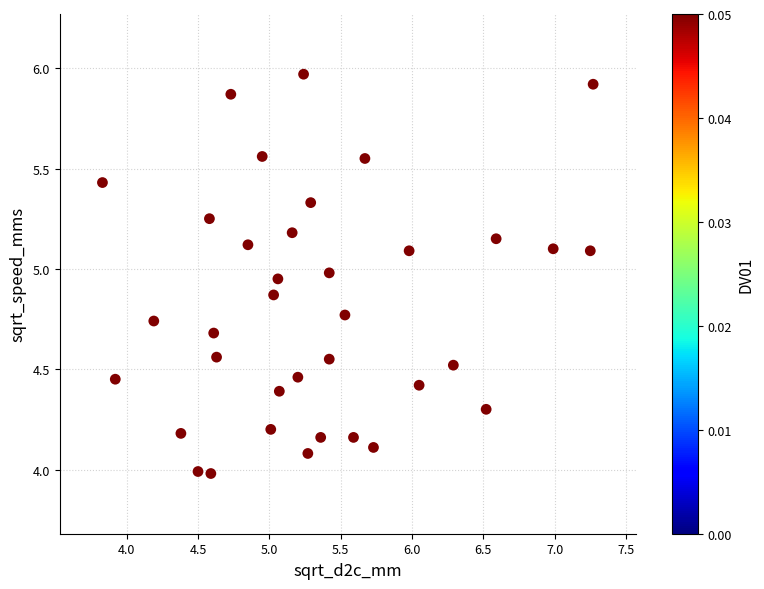

What is the range of Y values (max minus min)?

2.0